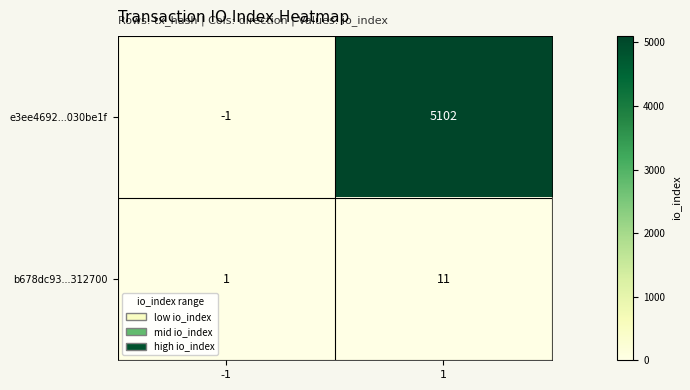

At which category is the sum across all series the highest?

1